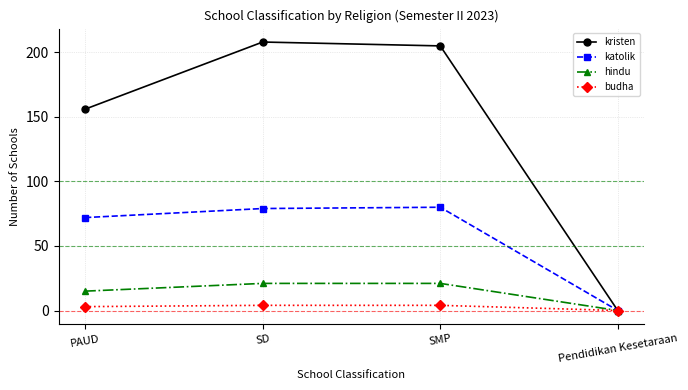

Is the value of kristen at SD greater than the value of katolik at SD?

Yes